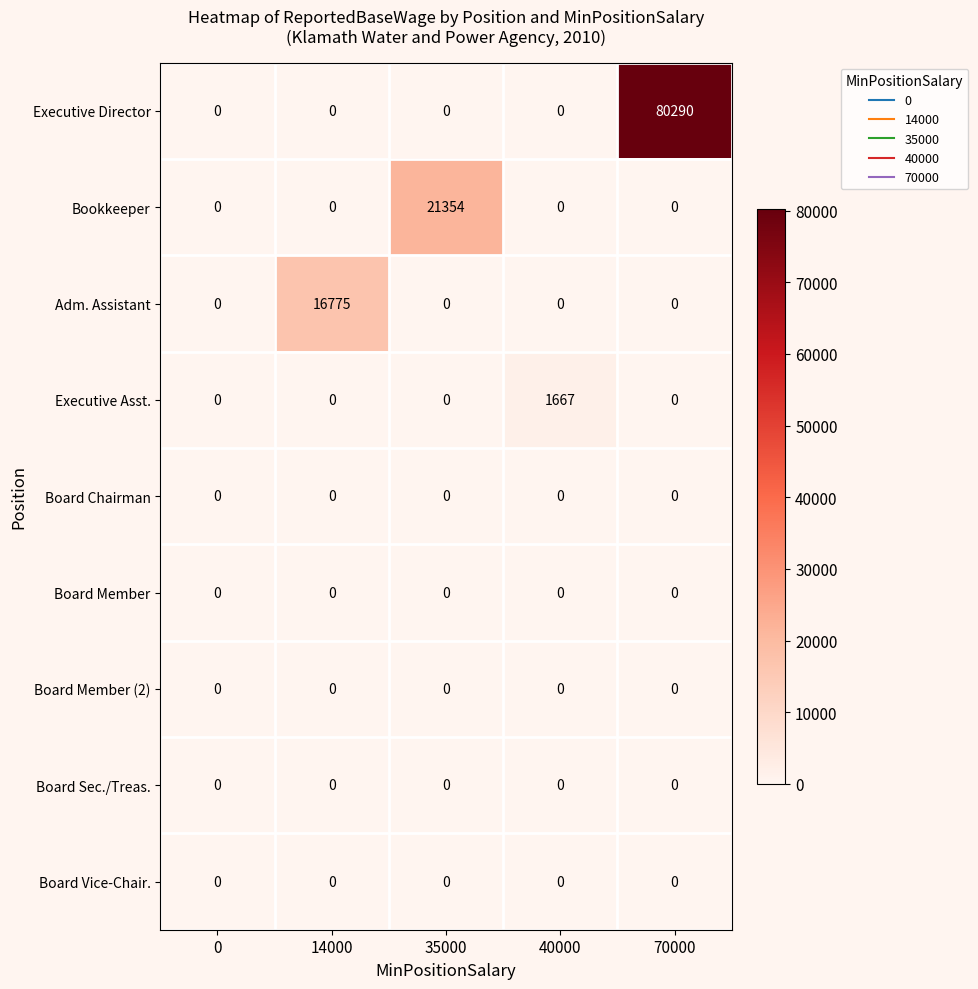

Is it true that Executive Asst. equals 2267 at 40000?

False